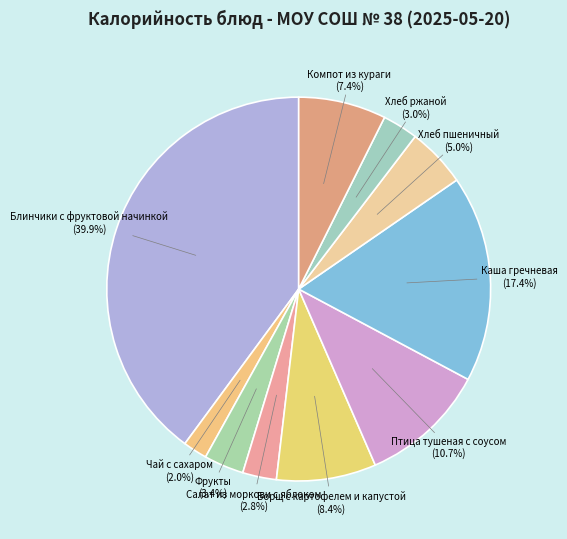

True or false: Блинчики с фруктовой начинкой accounts for 40% of the total.

True